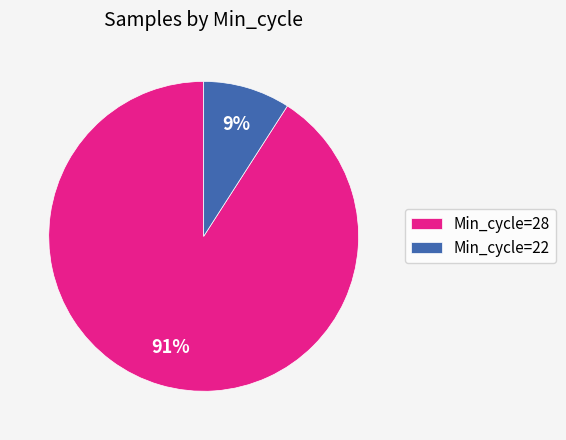

The Min_cycle=22 slice represents 19% of the pie. True or false?

False